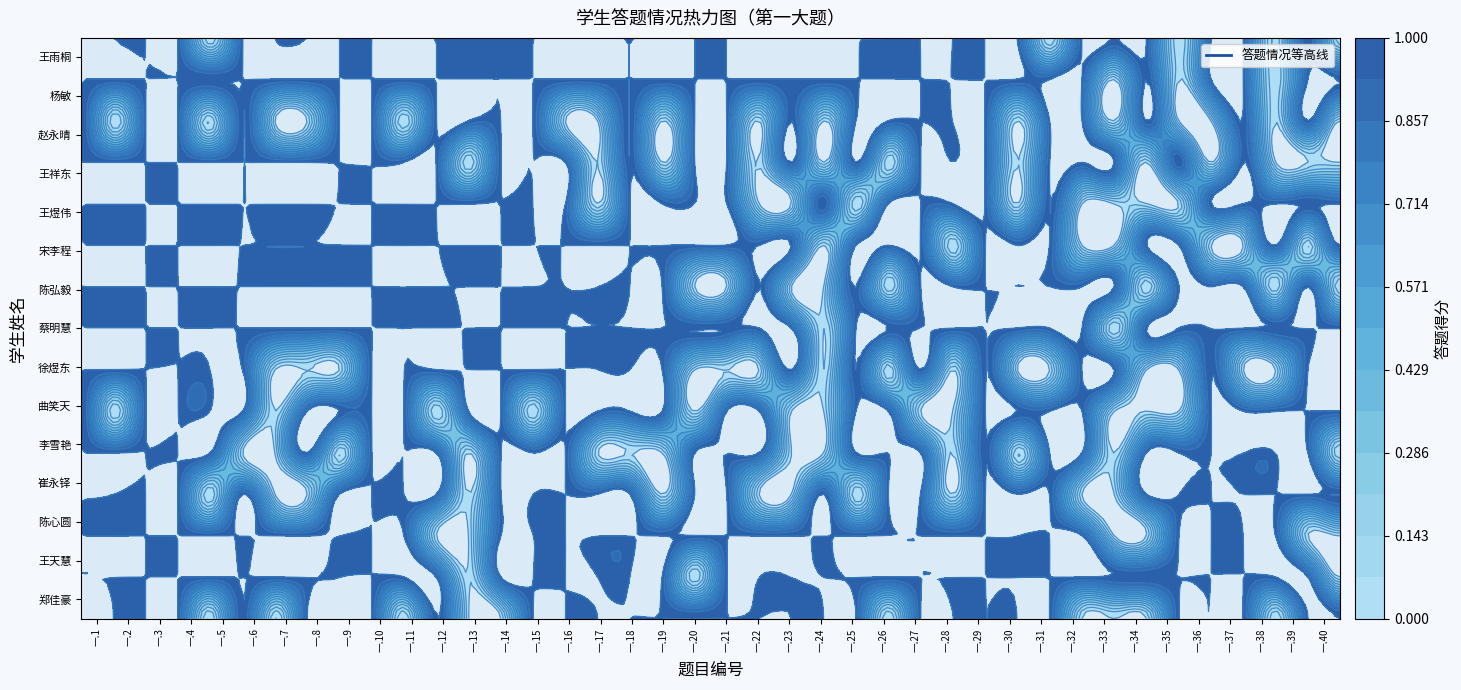

How many values in 杨敏 are above zero?

37